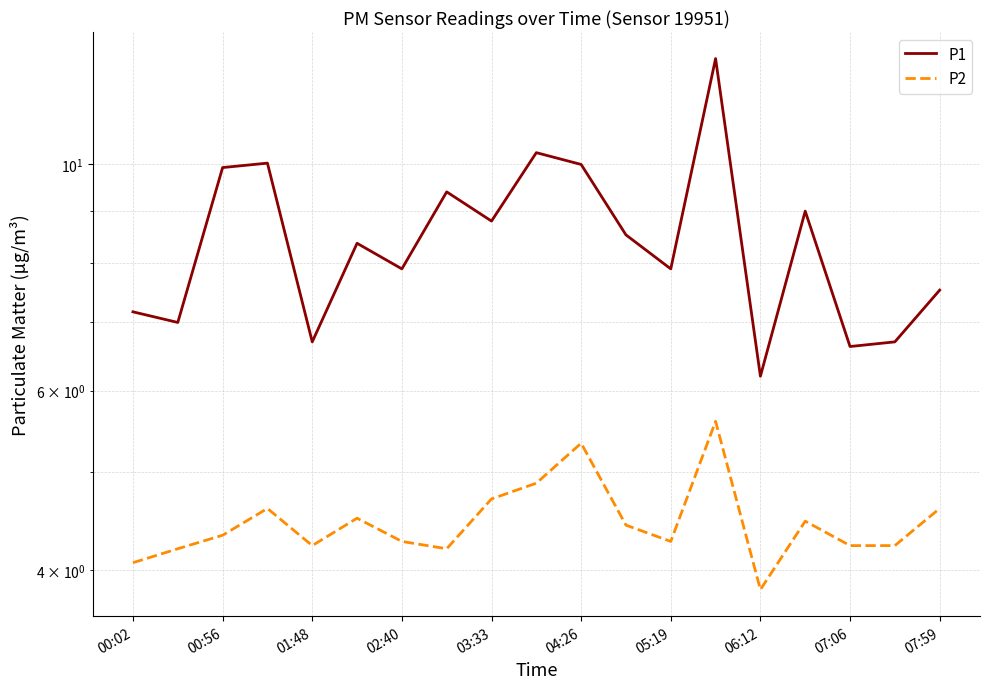

How many categories are shown in the chart?

19